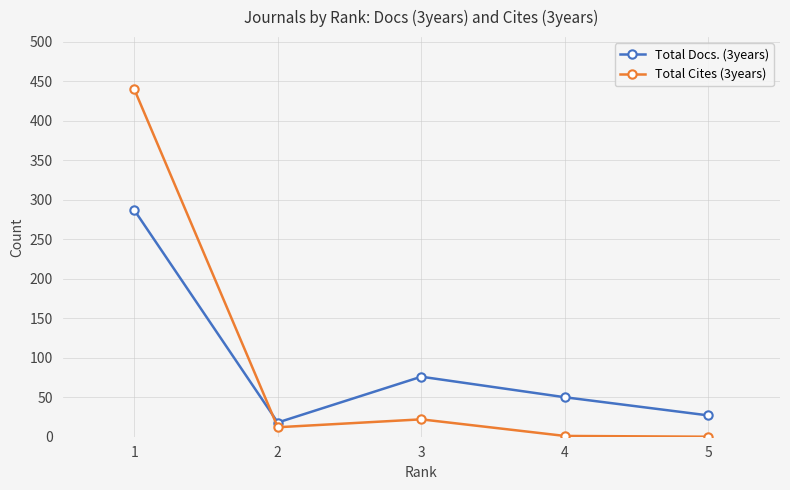

What is the total value across all series at 5?

27